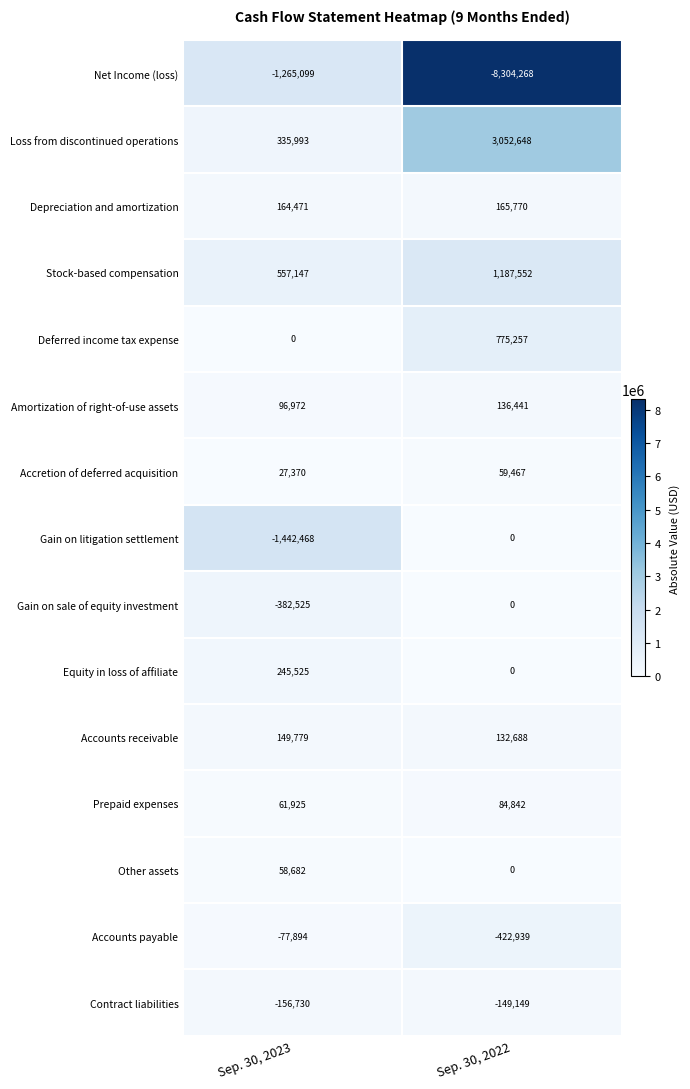

Which label corresponds to the largest value in the chart?

Sep. 30, 2022